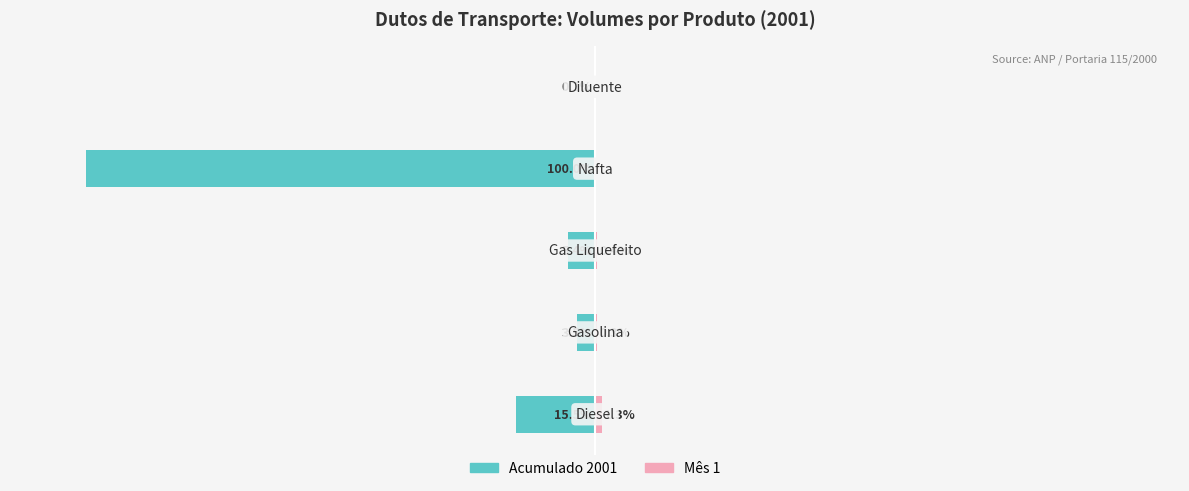

Where does the Acumulado 2001 series first go above -5?

1